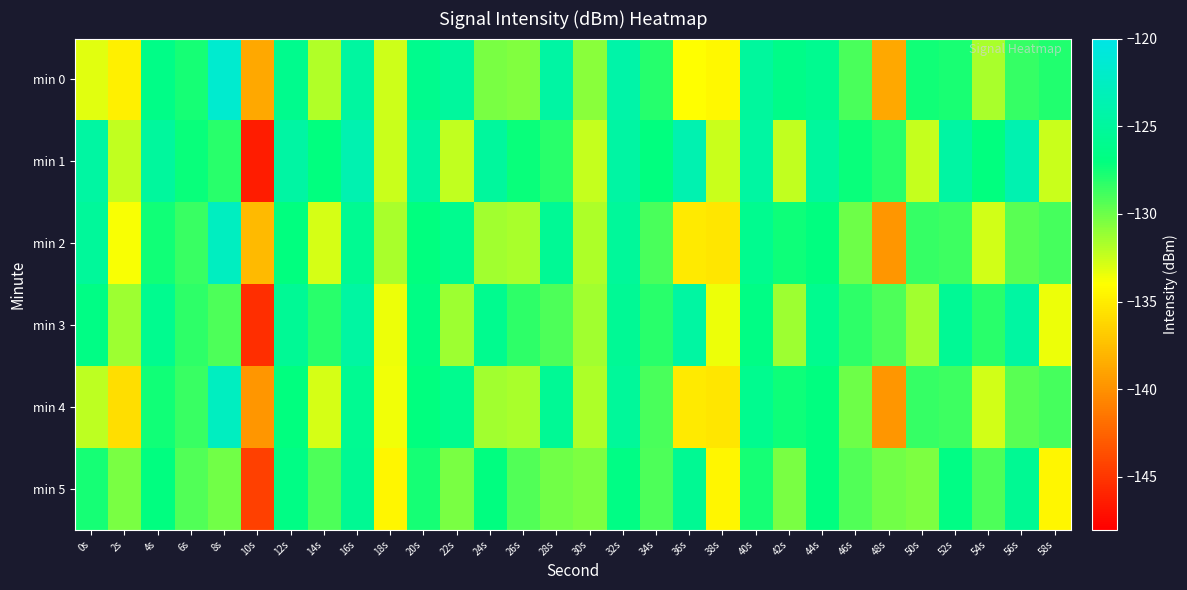

At 32s, list the series in order from smallest to largest.

min 5, min 3, min 2, min 4, min 1, min 0